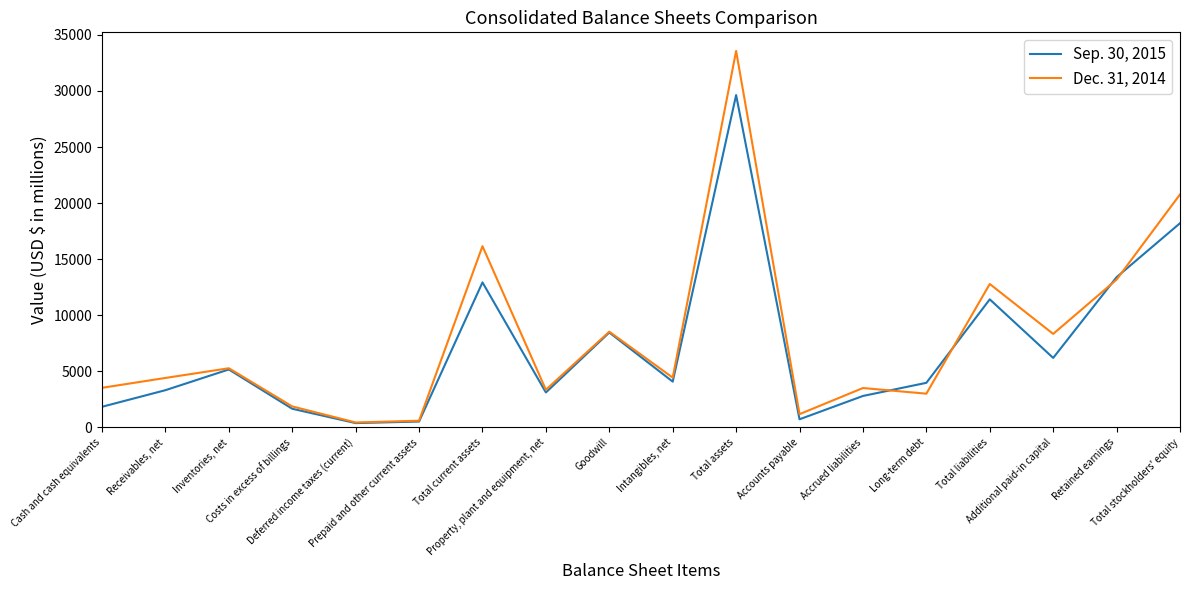

What is the difference between the second highest and second lowest values in the Dec. 31, 2014 series?

20168